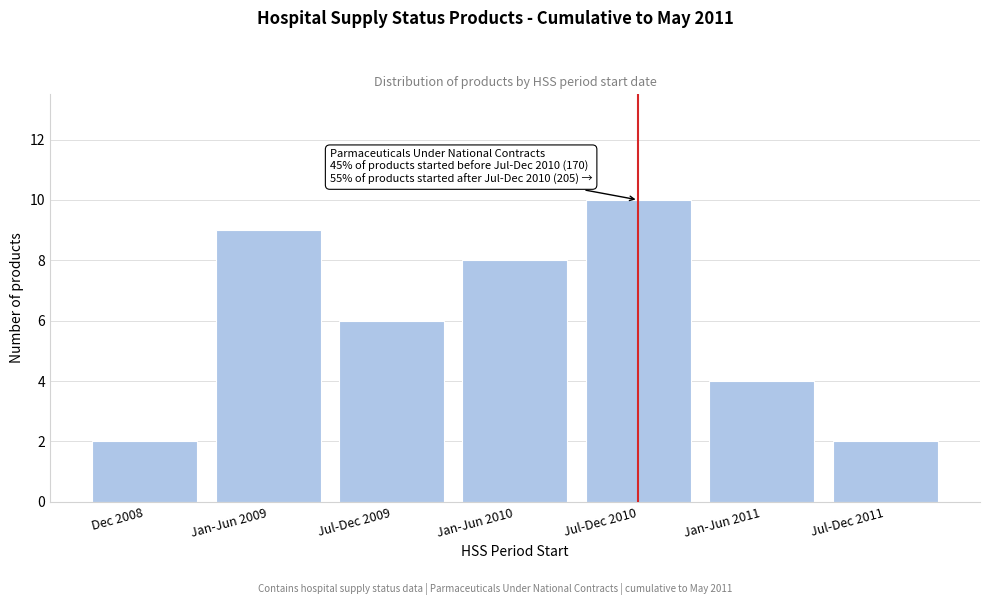

Reading left to right, transcribe all the data shown in this chart.

Dec 2008=2	Jan-Jun 2009=9	Jul-Dec 2009=6	Jan-Jun 2010=8	Jul-Dec 2010=10	Jan-Jun 2011=4	Jul-Dec 2011=2